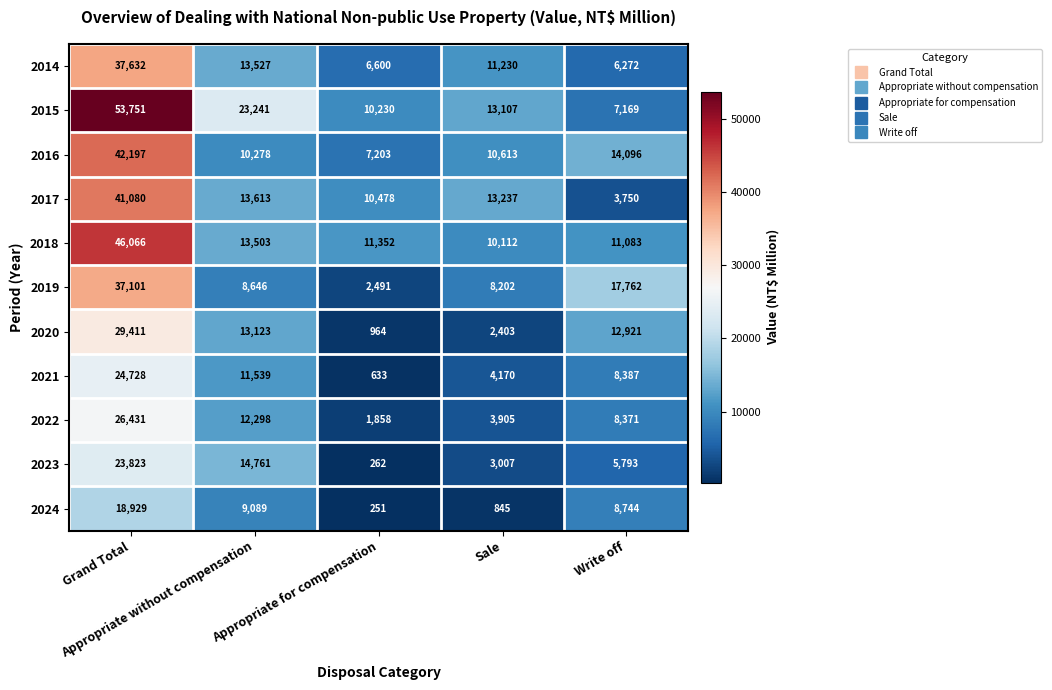

Which series has the largest range (max minus min)?

2015